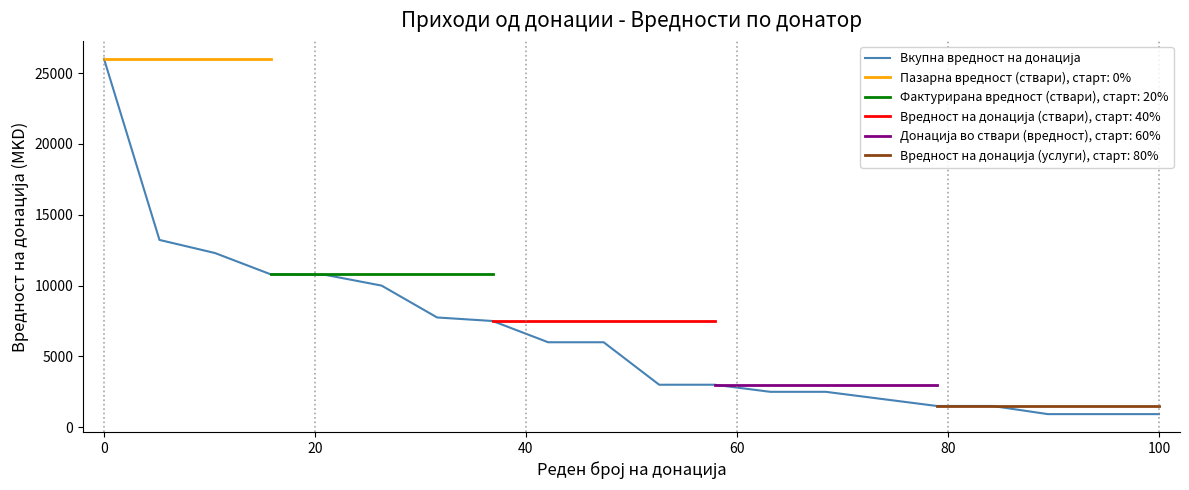

Does the chart display data point markers on the line(s)?

No